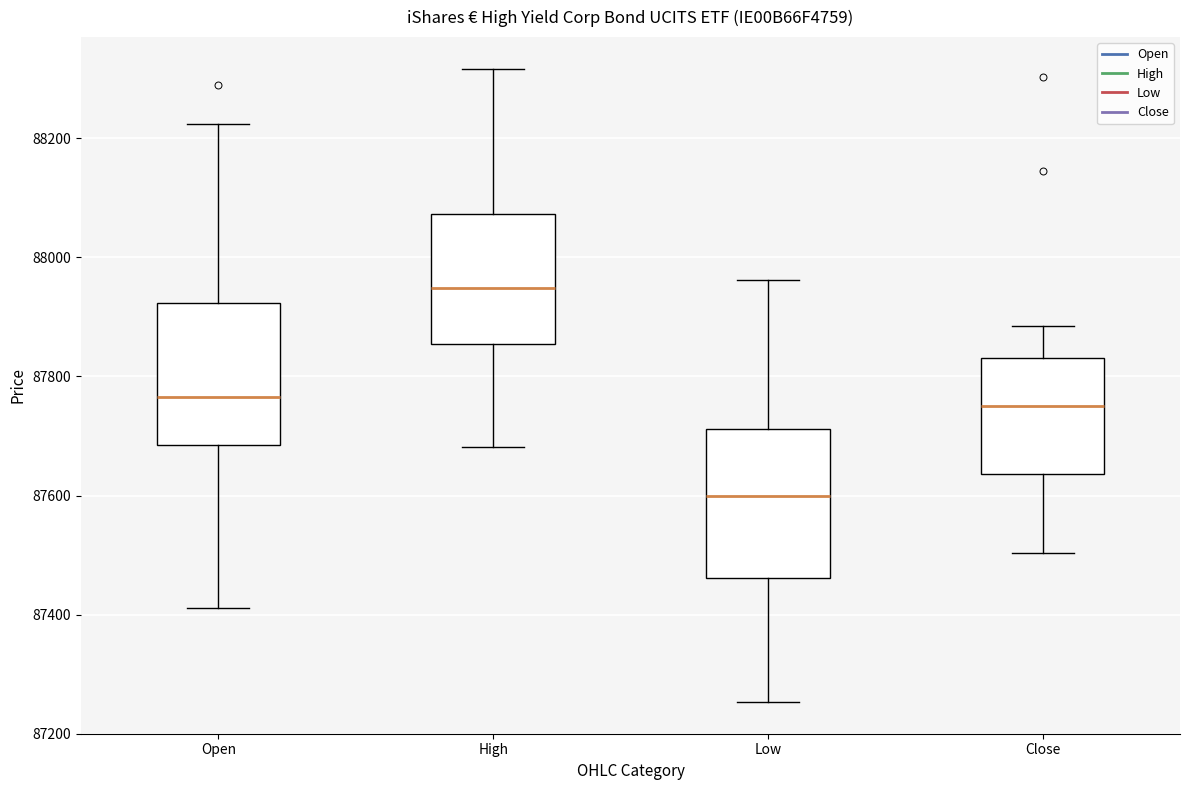

Reading left to right, read every box against the y-axis: the position of its median line, the range the box covers, and the ends of its whiskers. The values are not printed on the chart, so give them approximately, as read against the axis.

Open: median 87760, box 87680 to 87920, whiskers 87420 to 88220
High: median 87940, box 87860 to 88080, whiskers 87680 to 88320
Low: median 87600, box 87460 to 87720, whiskers 87260 to 87960
Close: median 87760, box 87640 to 87840, whiskers 87500 to 87880